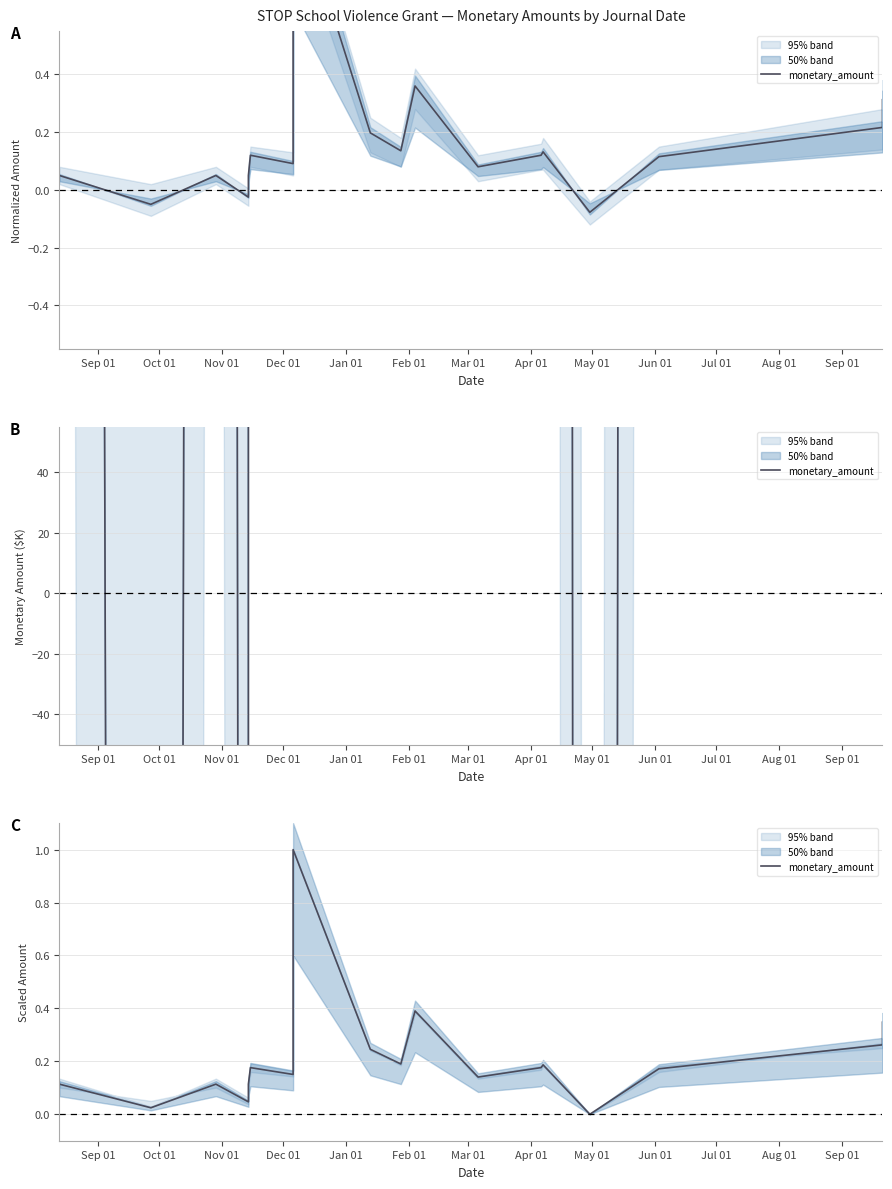

Is this an area chart (filled region under the line)?

No